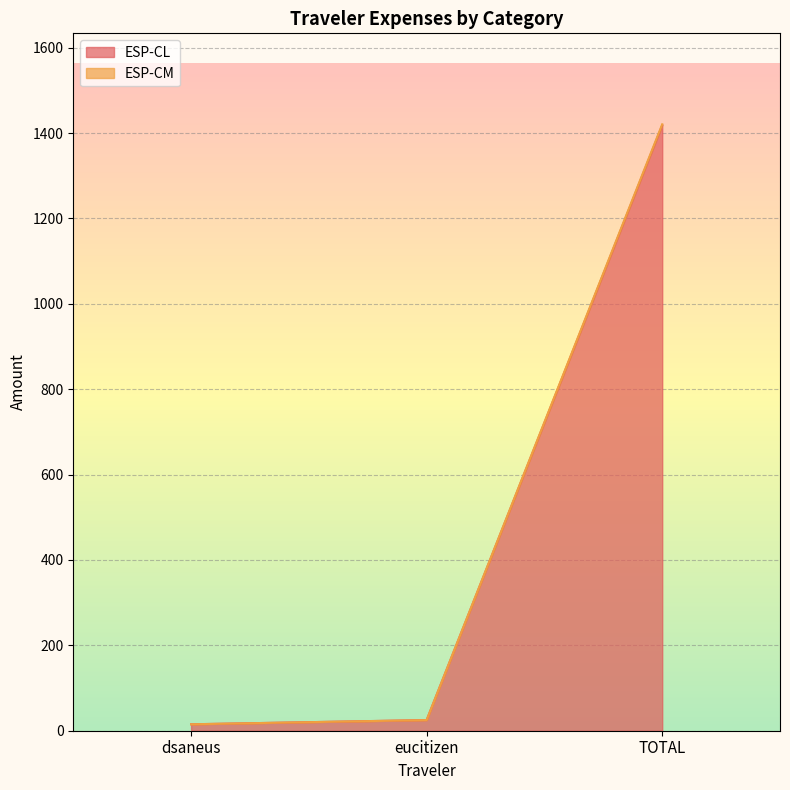

Which series has the largest total across all categories?

ESP-CM